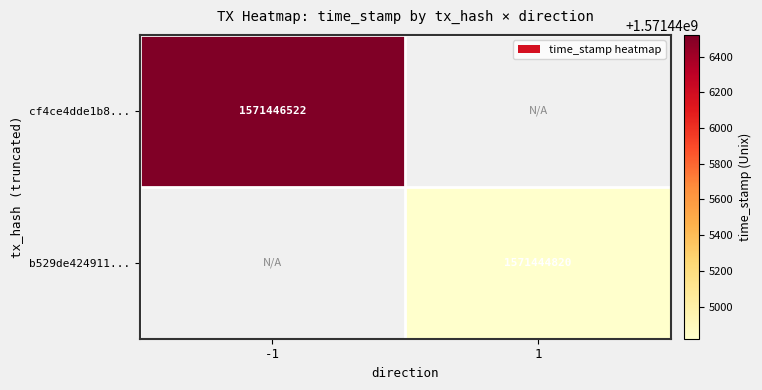

Is the value of cf4ce4dde1b8... at -1 greater than the value of b529de424911... at 1?

Yes